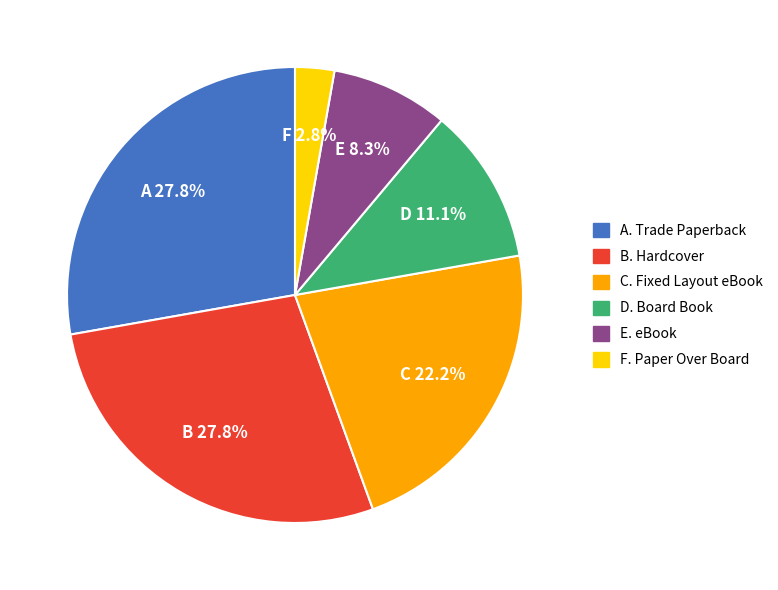

Is there any slice that represents more than half of the pie?

No